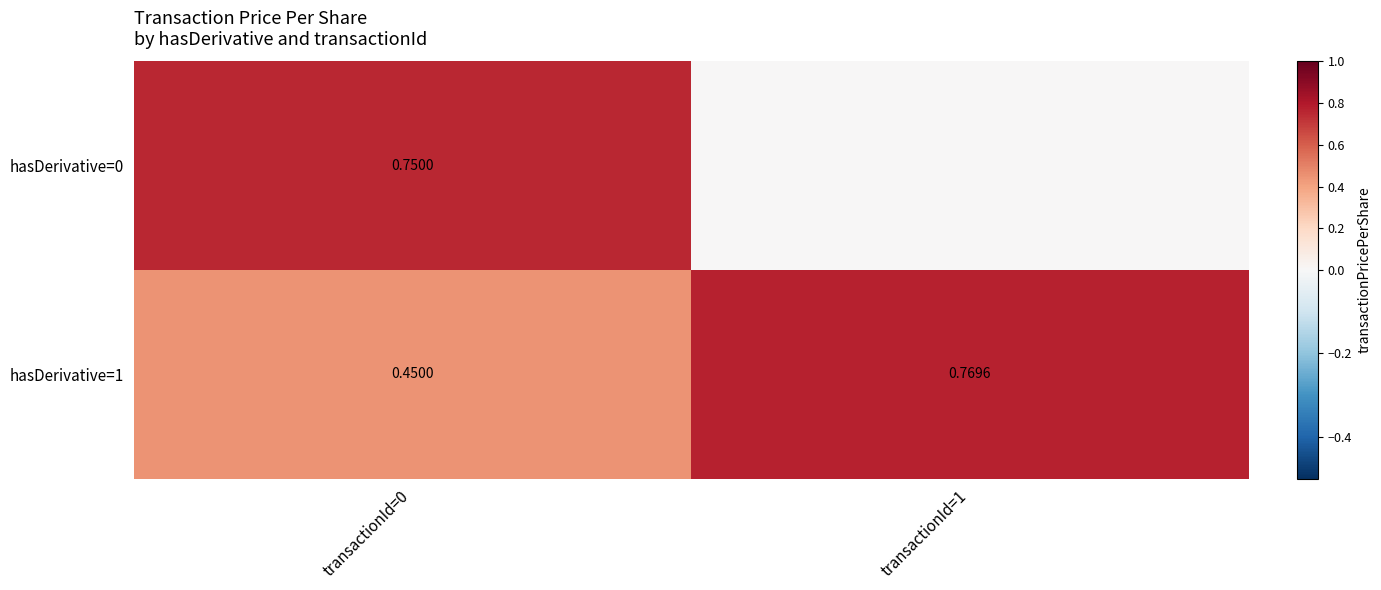

Is the value of hasDerivative=0 at transactionId=0 greater than the value of hasDerivative=1 at transactionId=0?

Yes